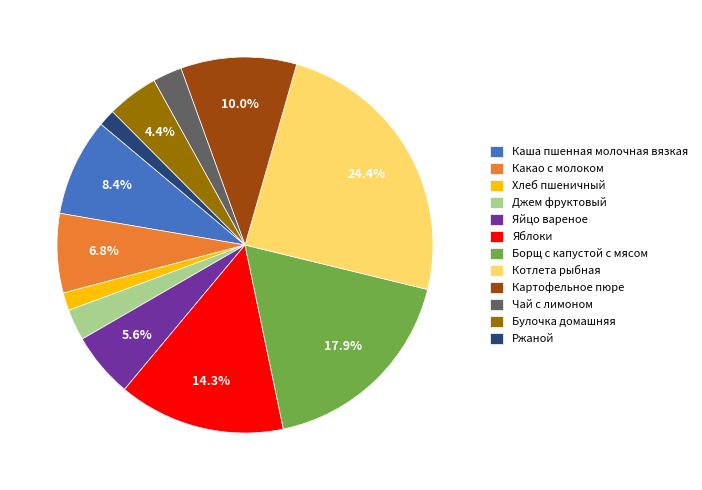

Does Хлеб пшеничный account for over 50% of the chart?

No